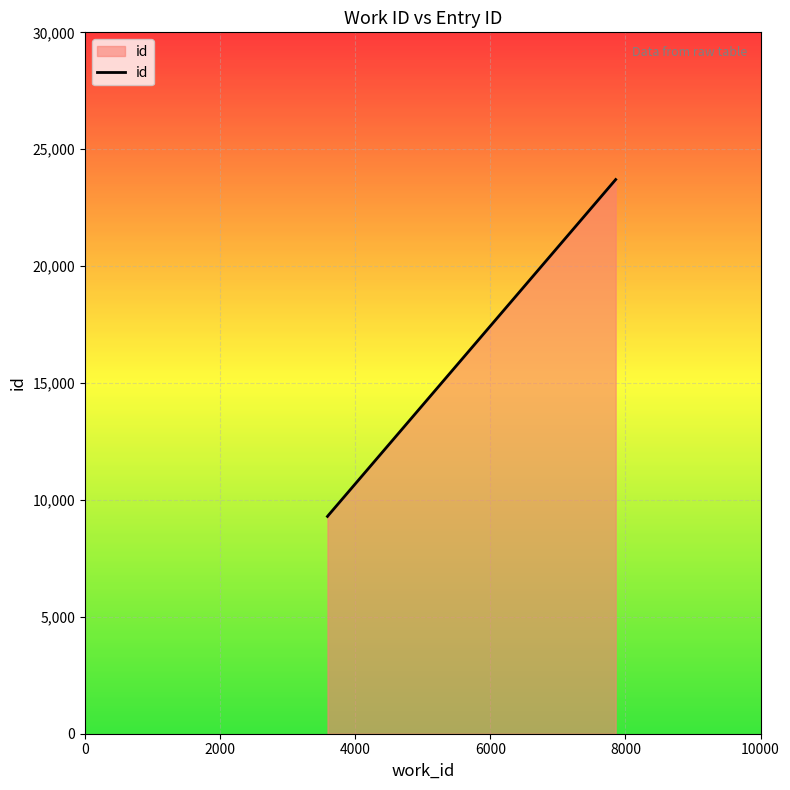

What is the difference between the maximum and second lowest values?

14347